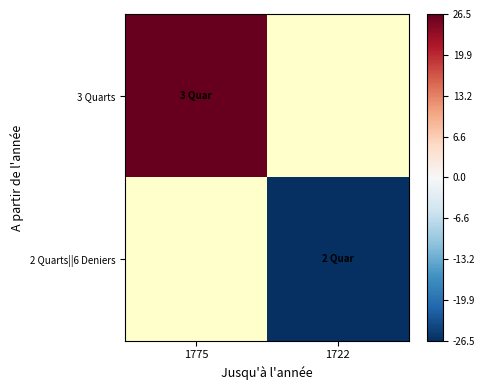

At how many categories does at least one series exceed 4?

1